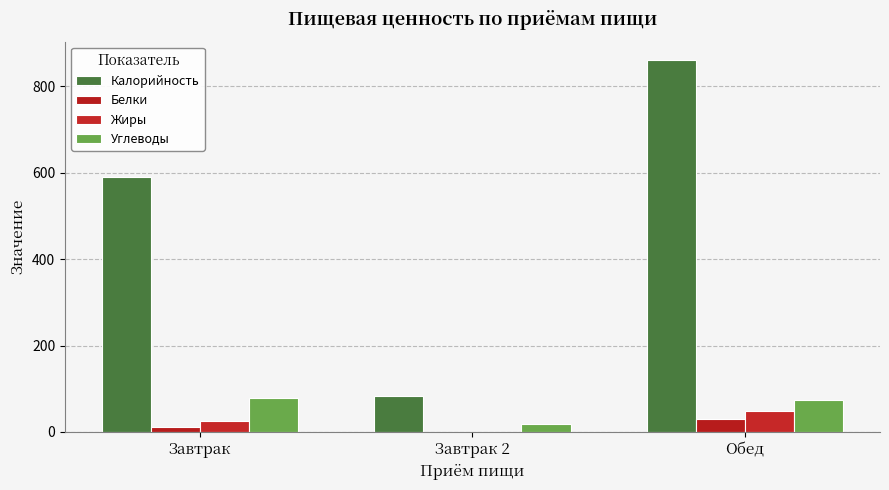

Is it true that Углеводы equals 17.6 at Завтрак 2?

True